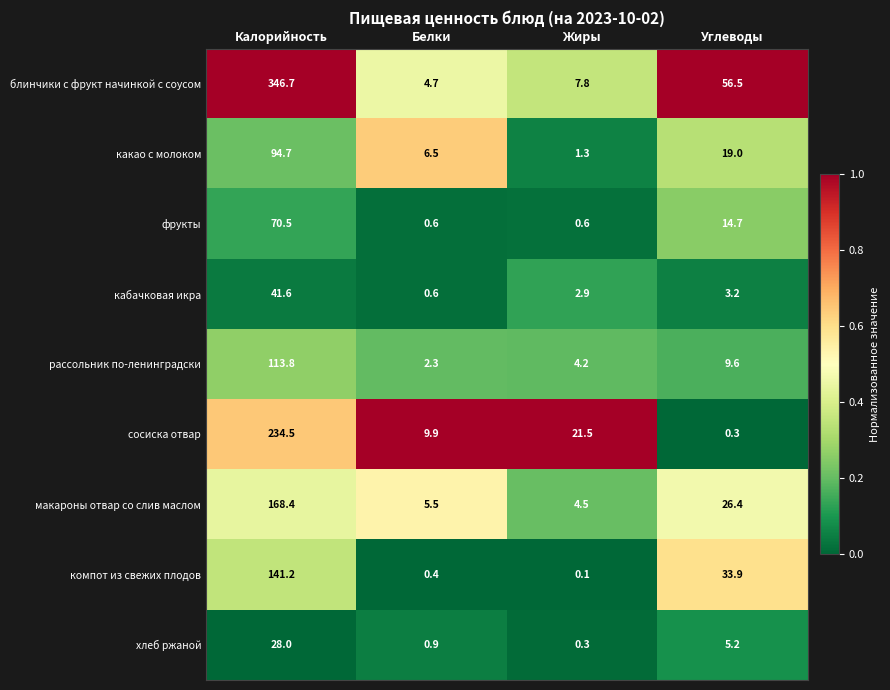

At Калорийность, list the series in order from largest to smallest.

блинчики с фрукт начинкой с соусом, сосиска отвар, макароны отвар со слив маслом, компот из свежих плодов, рассольник по-ленинградски, какао с молоком, фрукты, кабачковая икра, хлеб ржаной